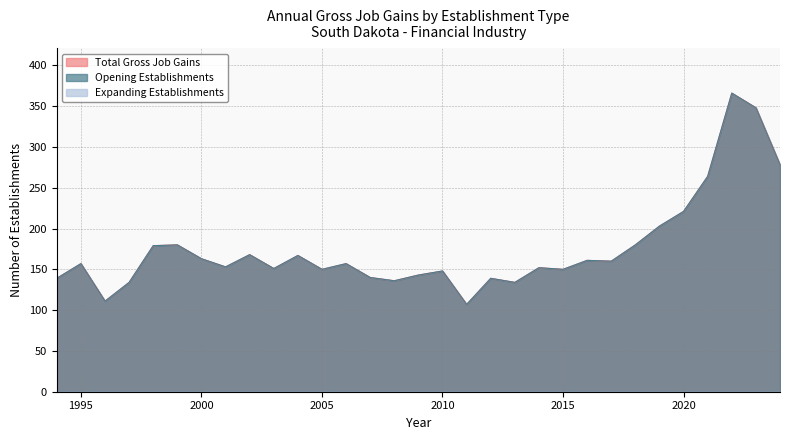

What is the minimum value shown in the chart?

107